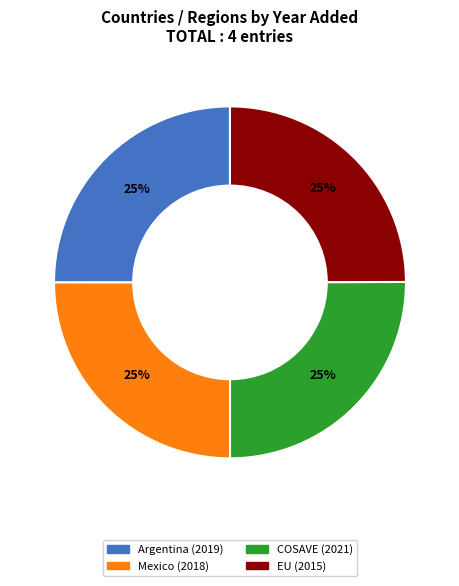

What is the ratio of the value at COSAVE to the value at Mexico?

1.0